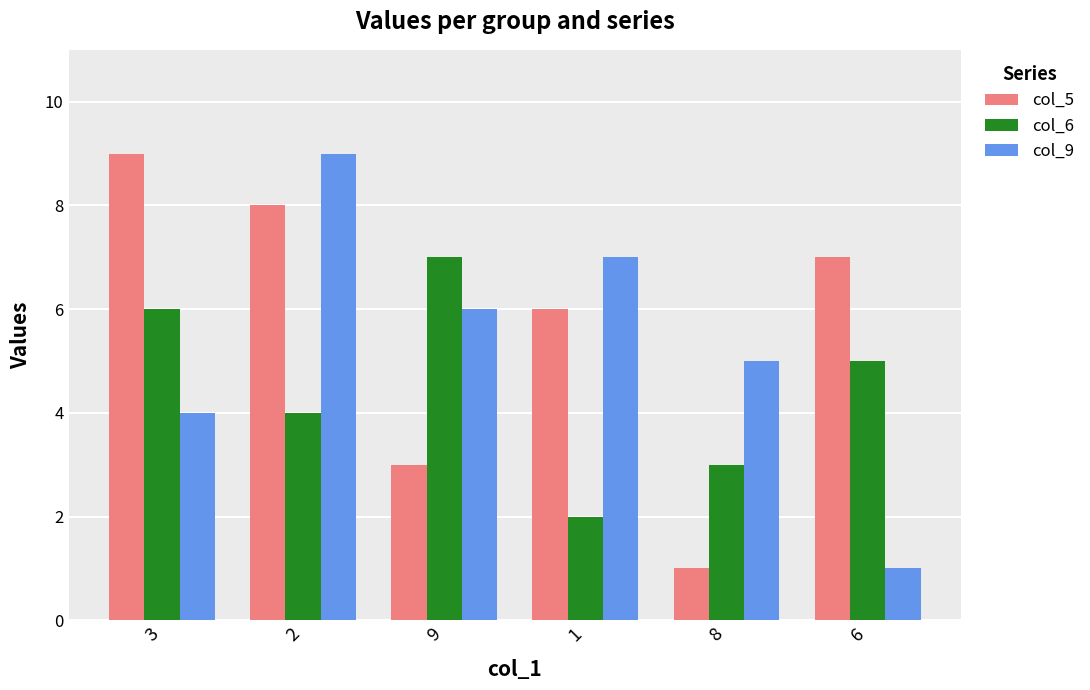

List the labels in order of col_5 value, smallest first.

8, 9, 1, 6, 2, 3